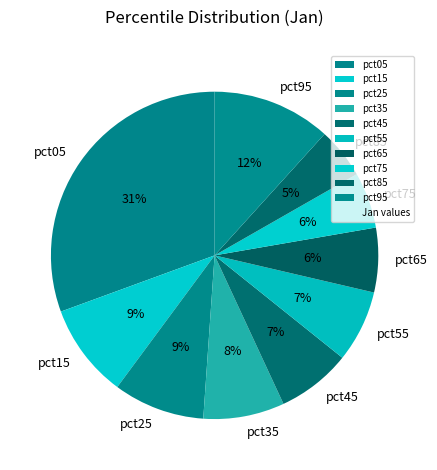

Is pct85 the majority of the pie?

No